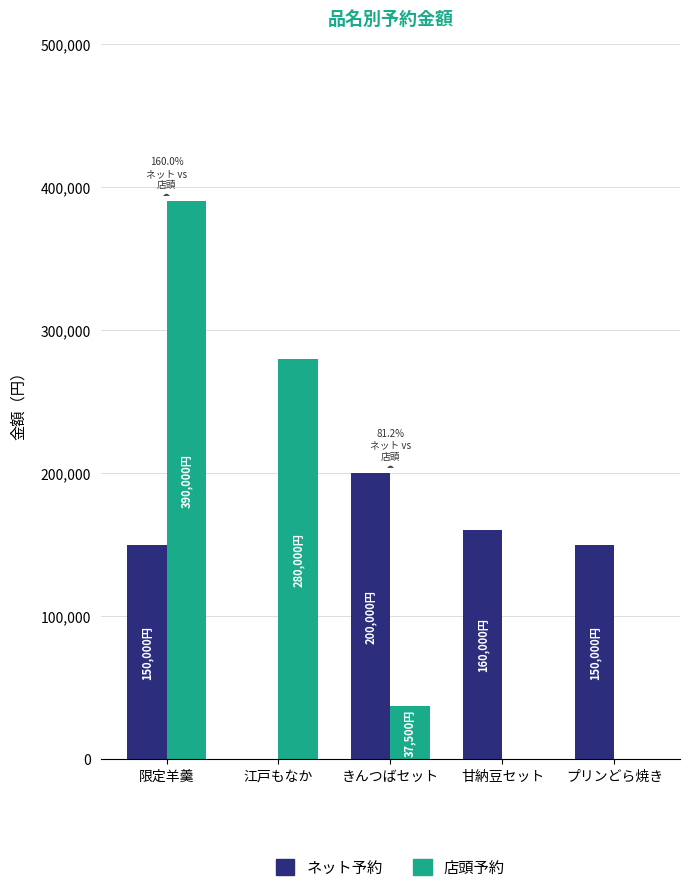

Is it true that ネット予約 equals 66517 at 江戸もなか?

False